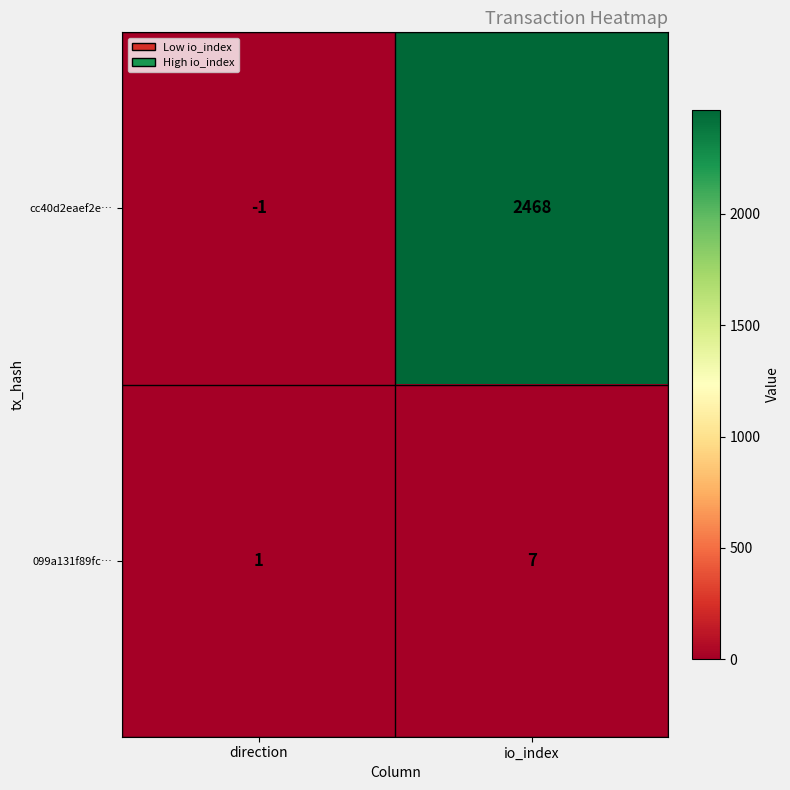

The value of cc40d2eaef2e… at direction is -1. True or false?

True